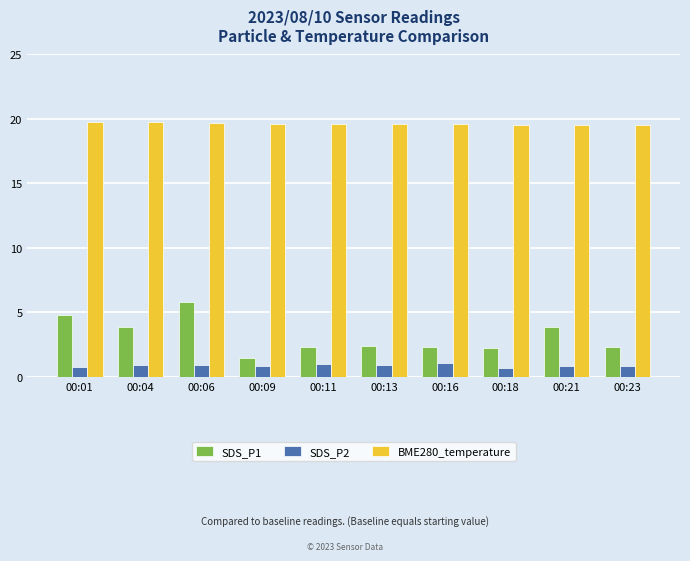

What is the minimum value shown in the chart?

0.7